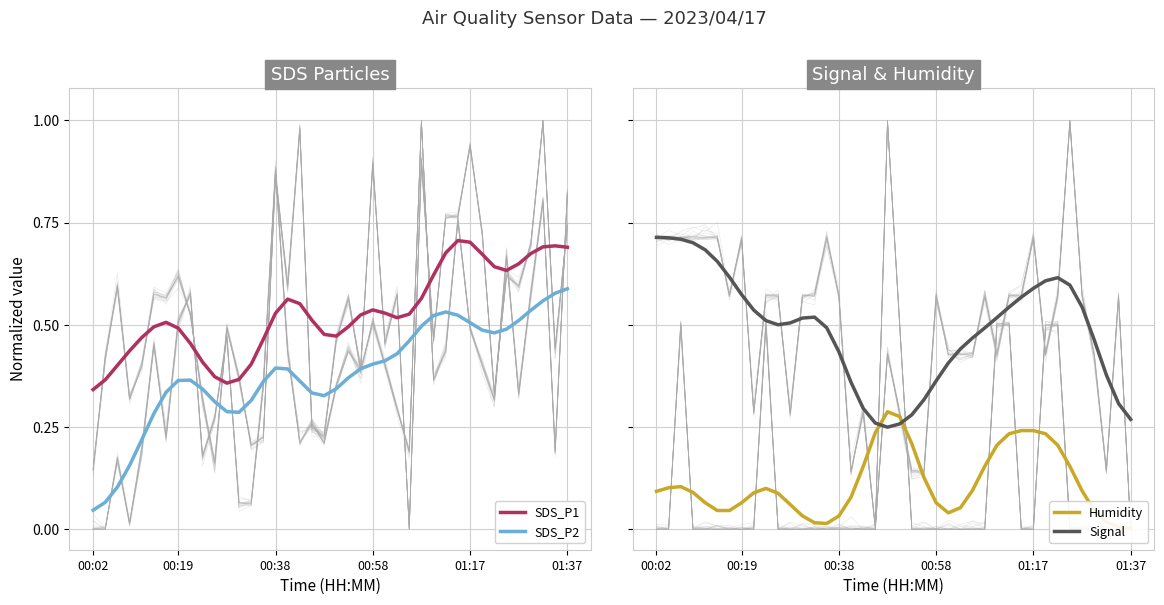

At how many categories does at least one series exceed 0?

40